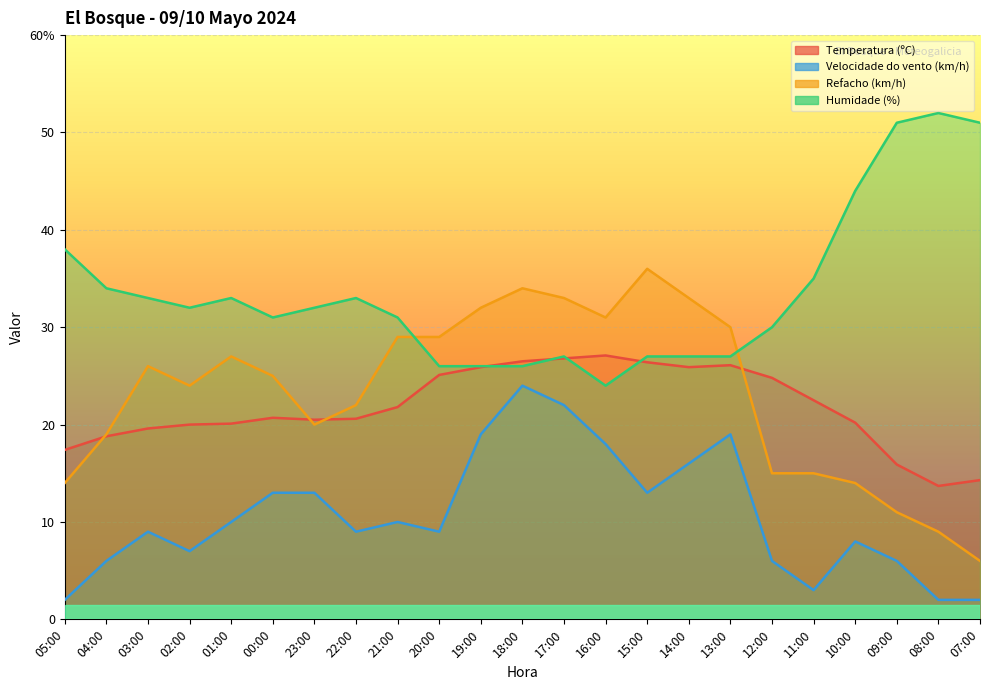

Does the chart display data point markers on the line(s)?

No